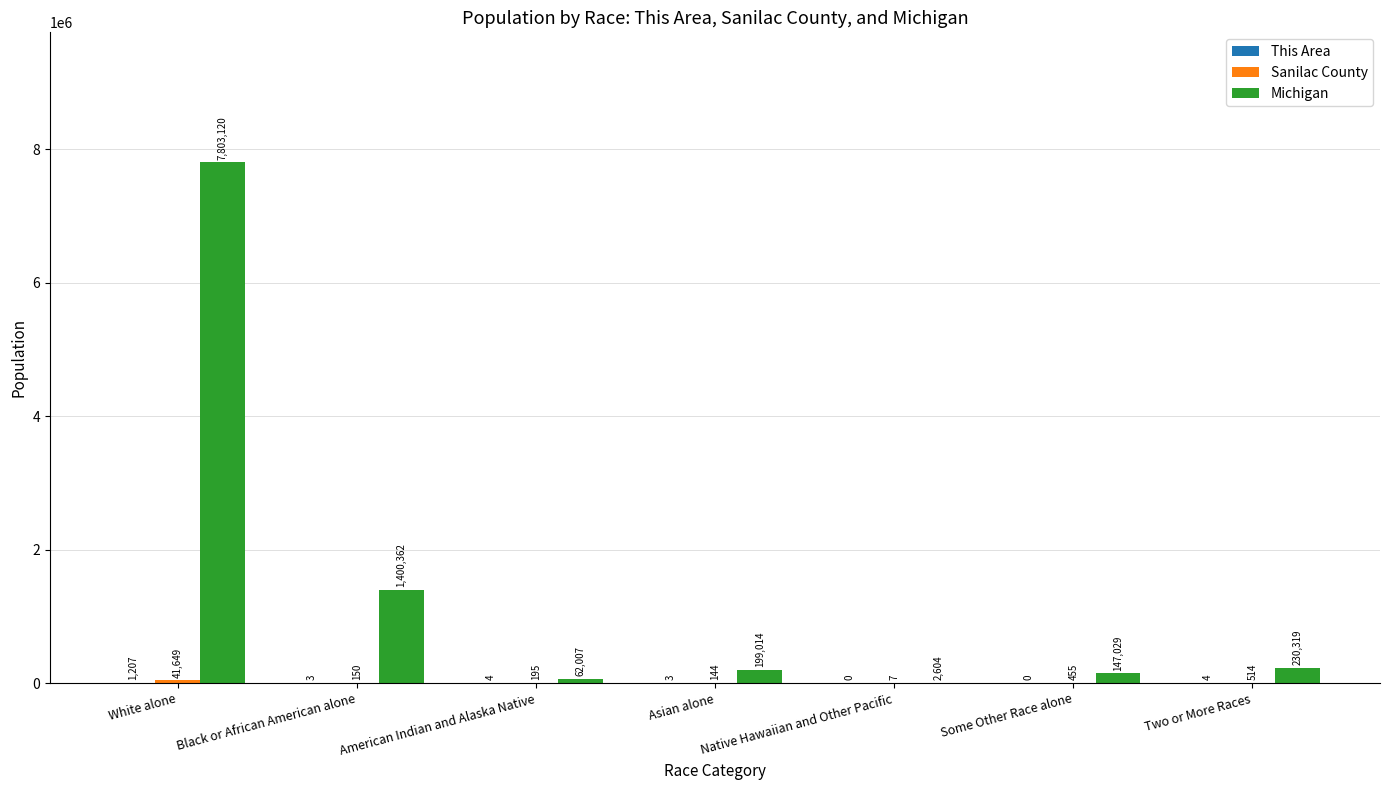

What is the sum of all Michigan values?

9844455